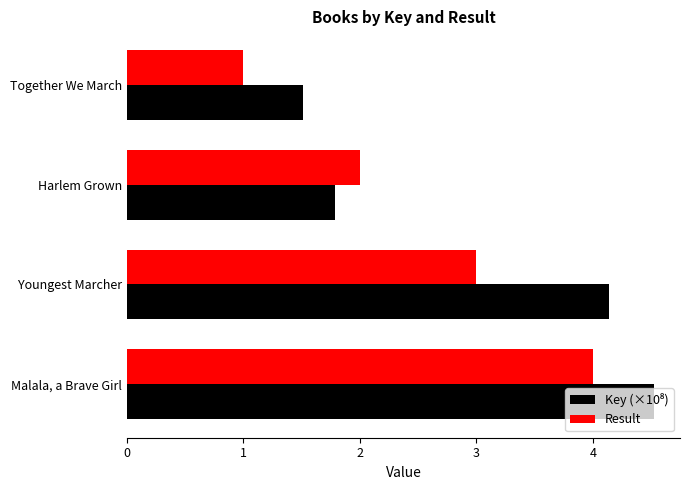

What is the difference between the maximum and minimum values in the Result series?

3.0